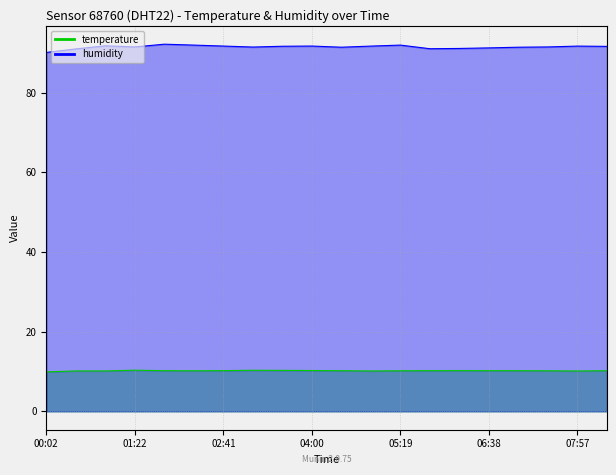

Is it true that humidity equals 40.7 at 00:55?

False